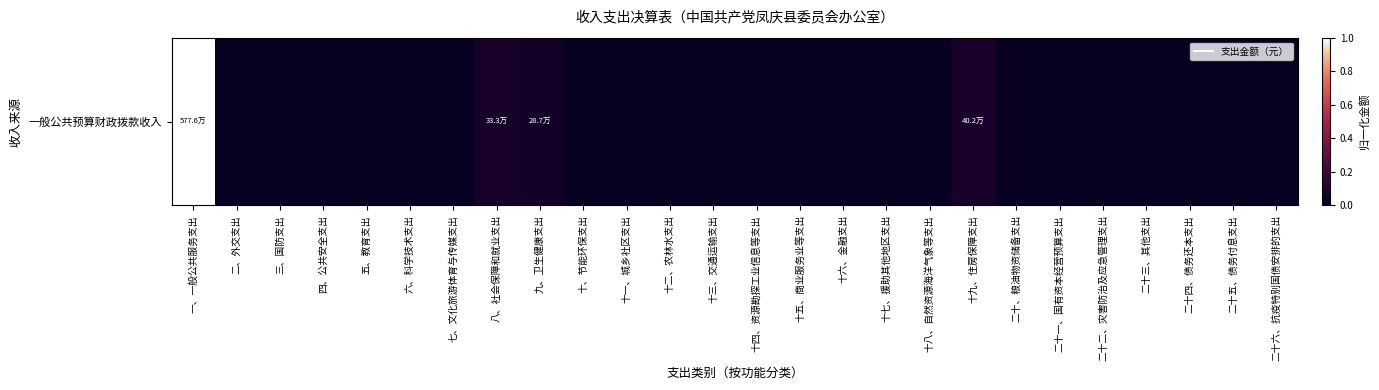

What is the sum of the values at 十二、农林水支出 and 八、社会保障和就业支出?

0.1